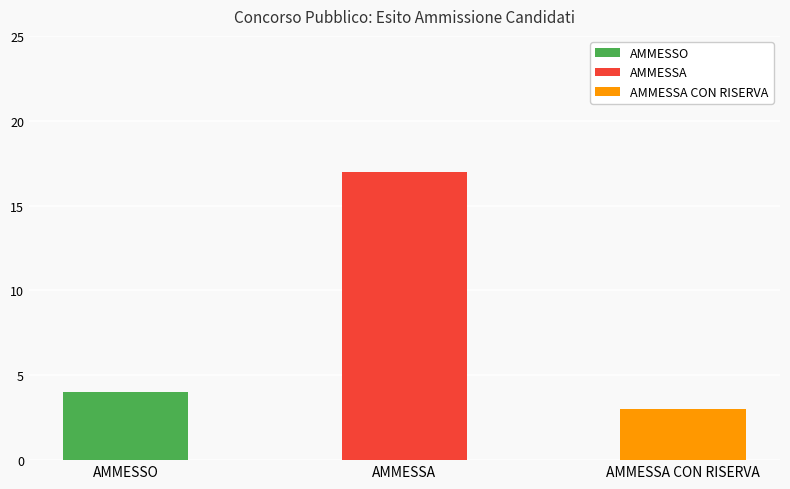

What is the sum of all values?

24